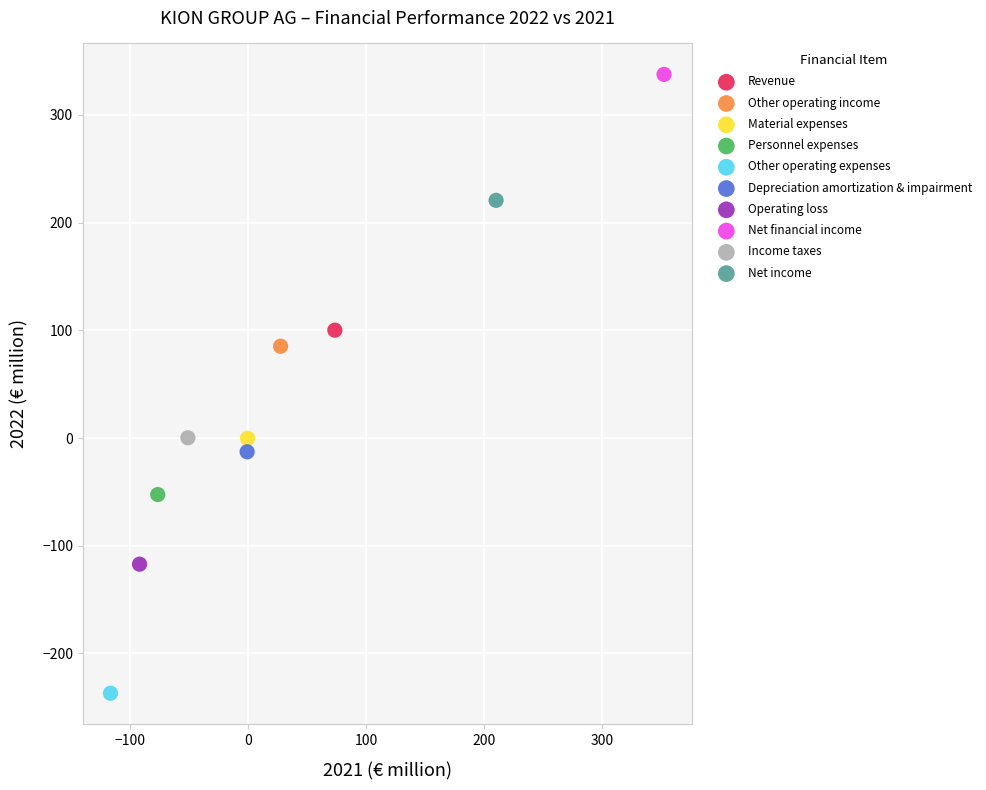

Which series reaches the minimum Y coordinate?

Other operating expenses